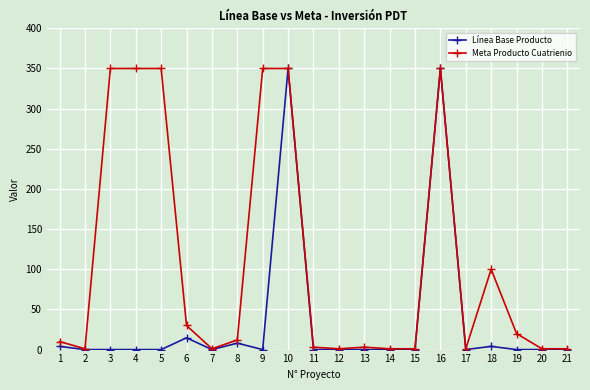

At which category does Meta Producto Cuatrienio reach its first local valley?

2